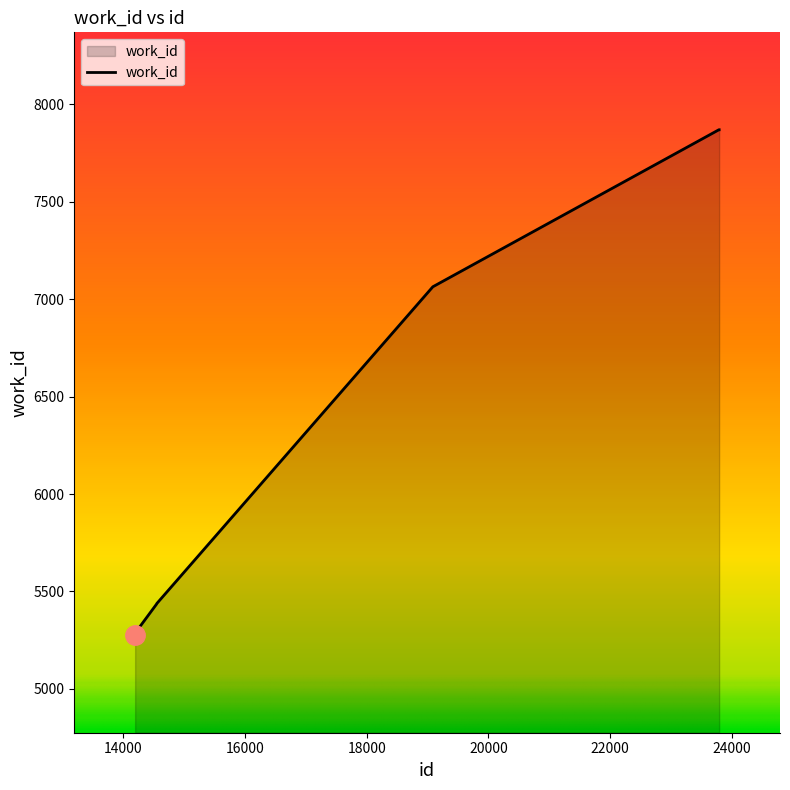

What is the greatest value displayed?

7870